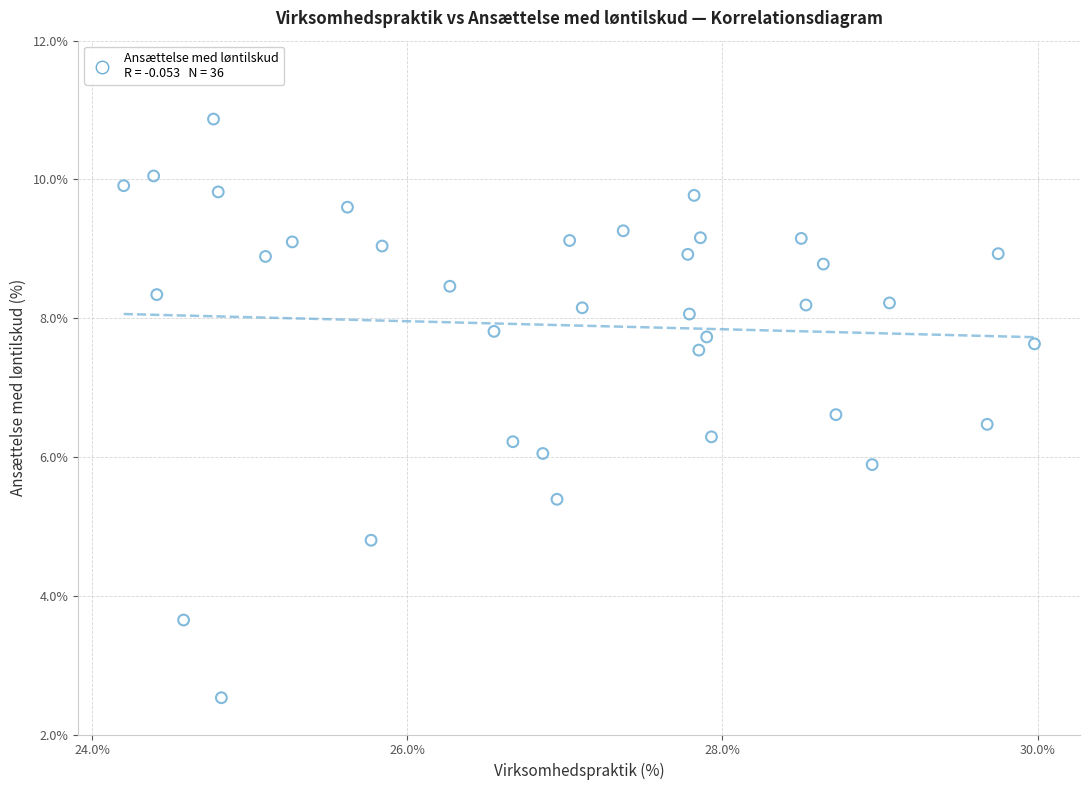

What is the range of Y values (max minus min)?

8.3